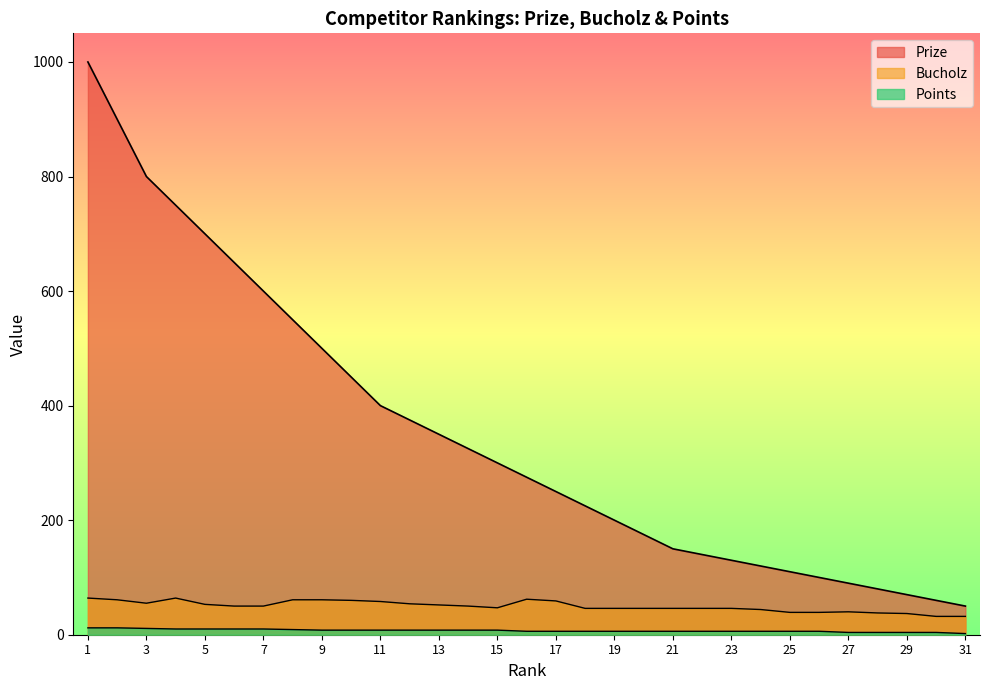

True or false: Prize has more than 2 points higher than both neighbors.

False